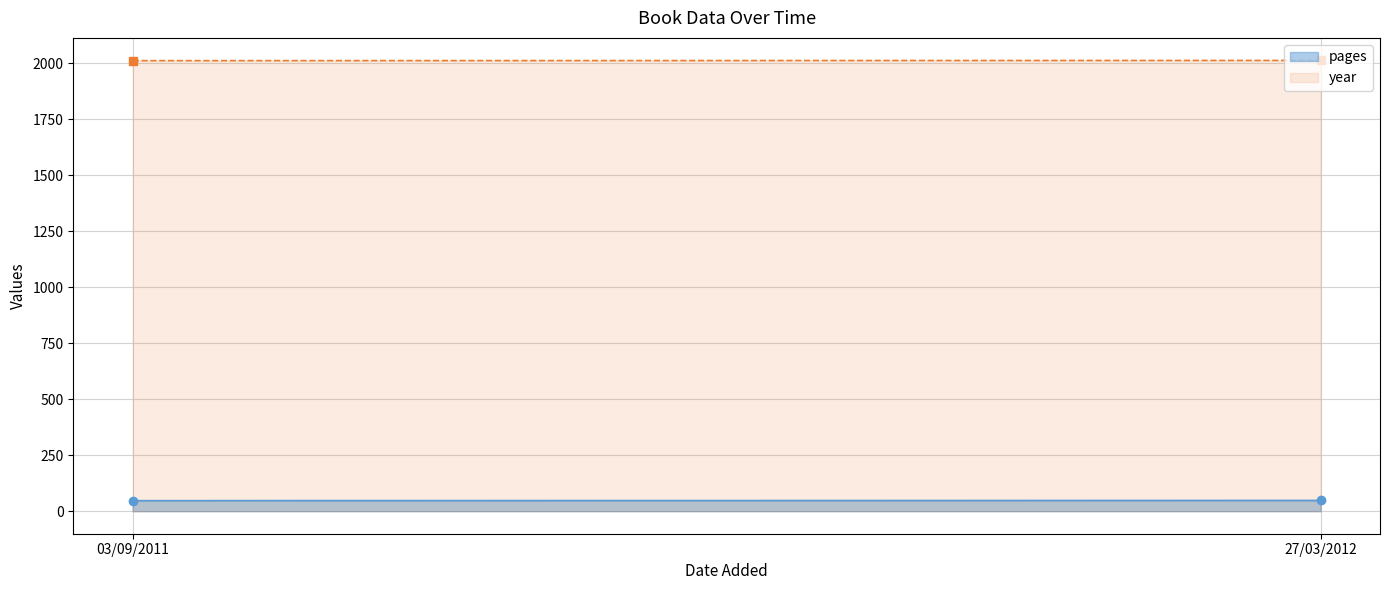

Count the number of data series in this chart.

2